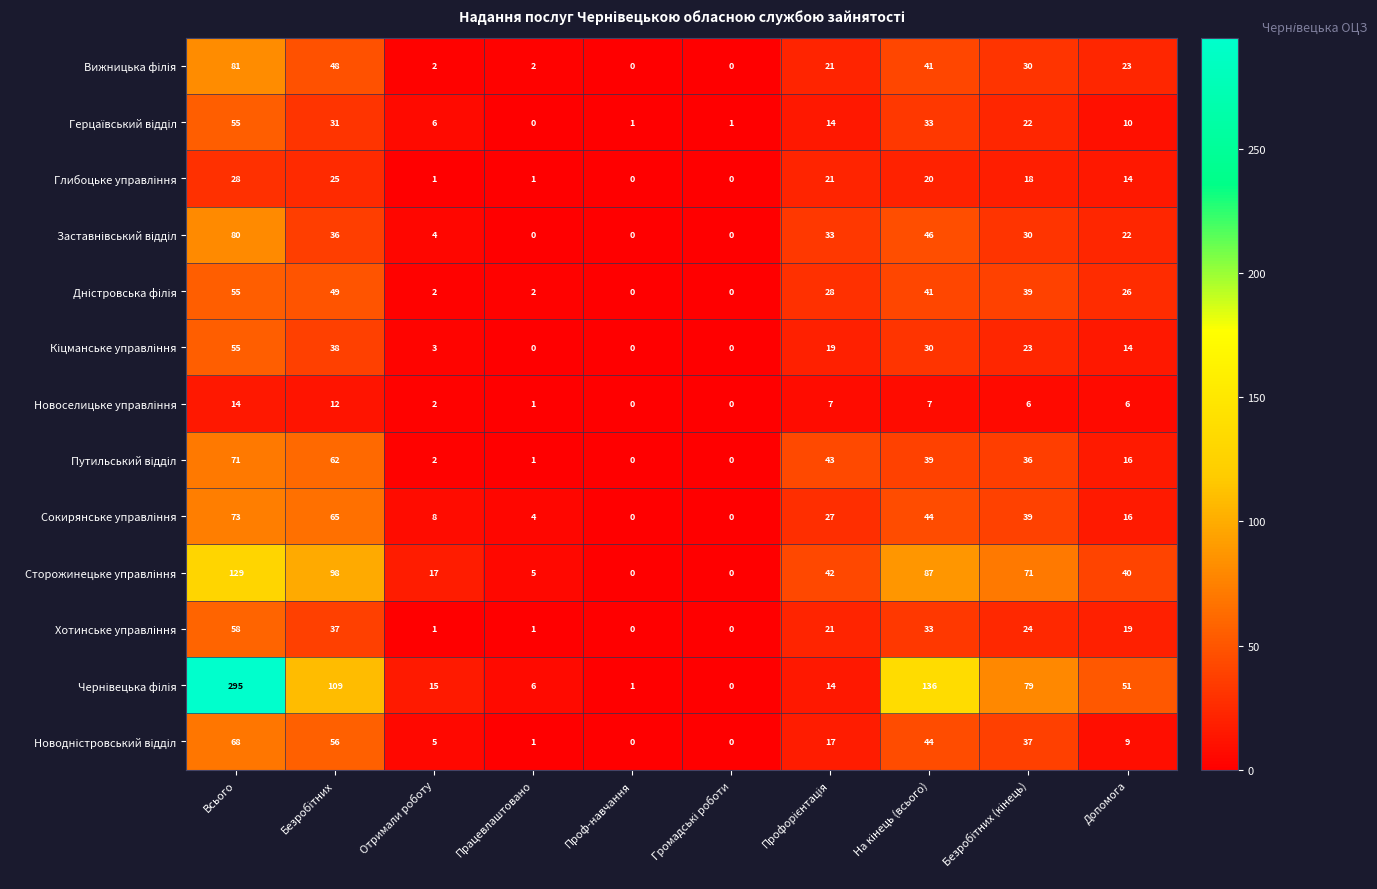

What is the maximum value shown in the chart?

295